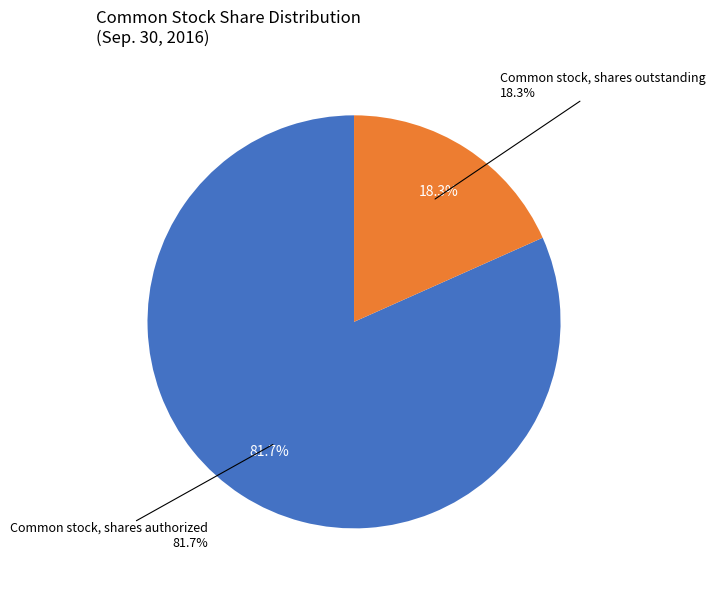

To the nearest percent, what is the combined percentage of Common stock, shares authorized and Common stock, shares outstanding?

100%